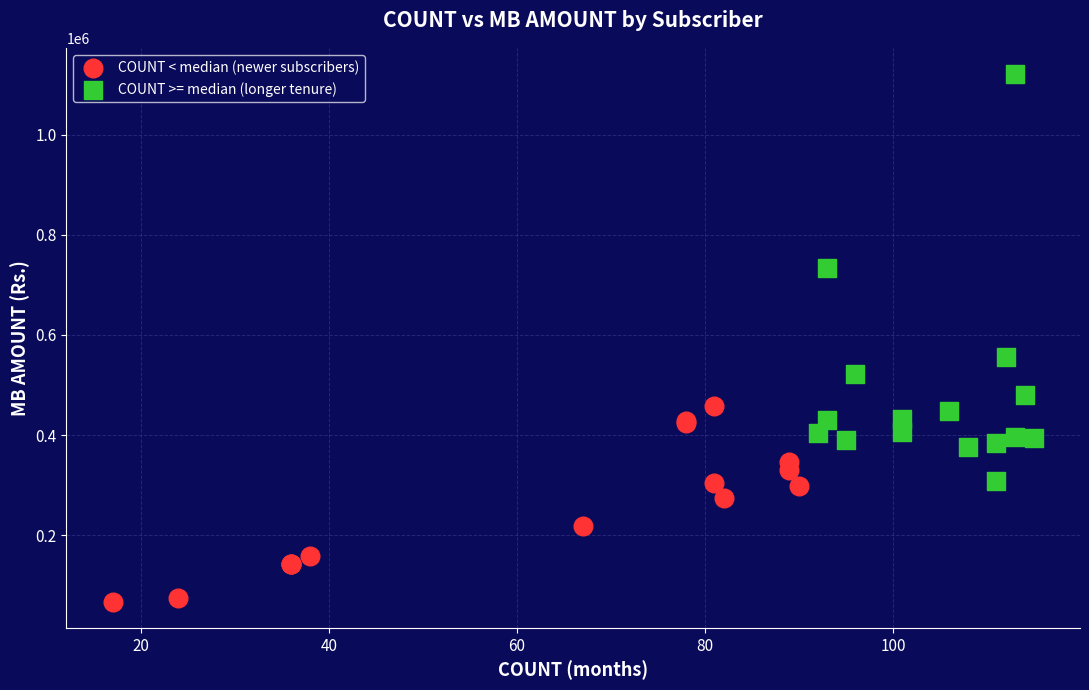

Which series has the widest spread of Y values?

COUNT >= median (longer tenure)